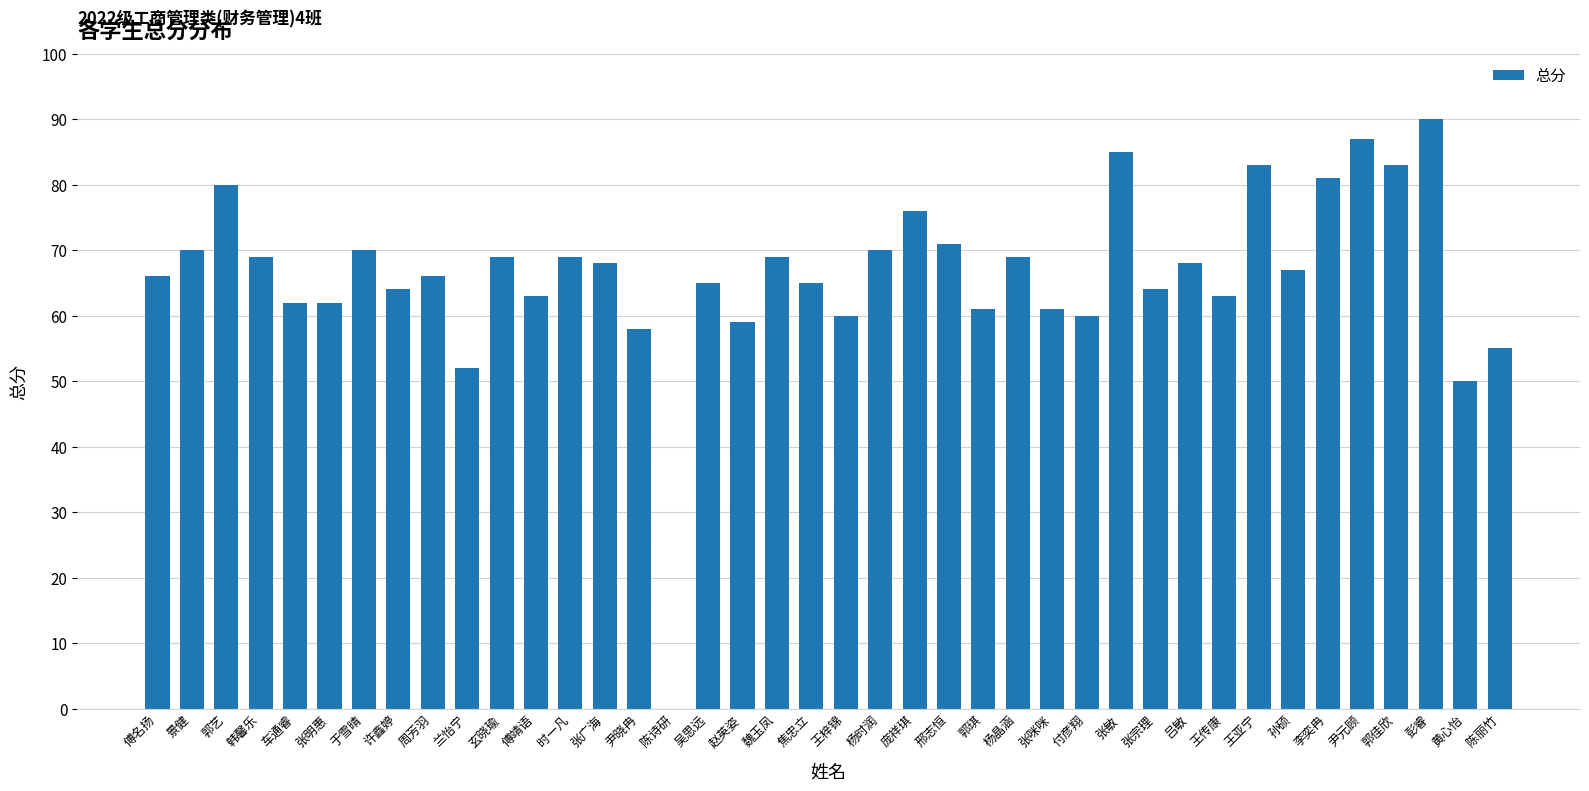

Is it true that the value at 焦忠立 is 65?

True